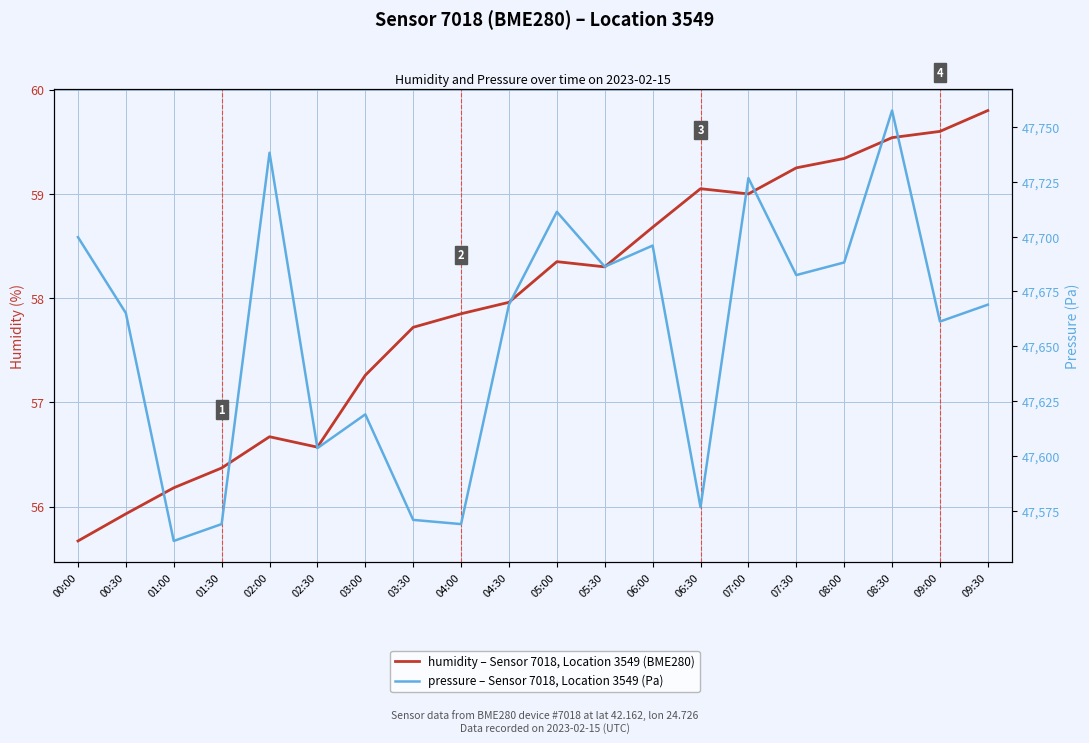

Is the value of pressure at 08:30 greater than the value of humidity at 07:30?

Yes